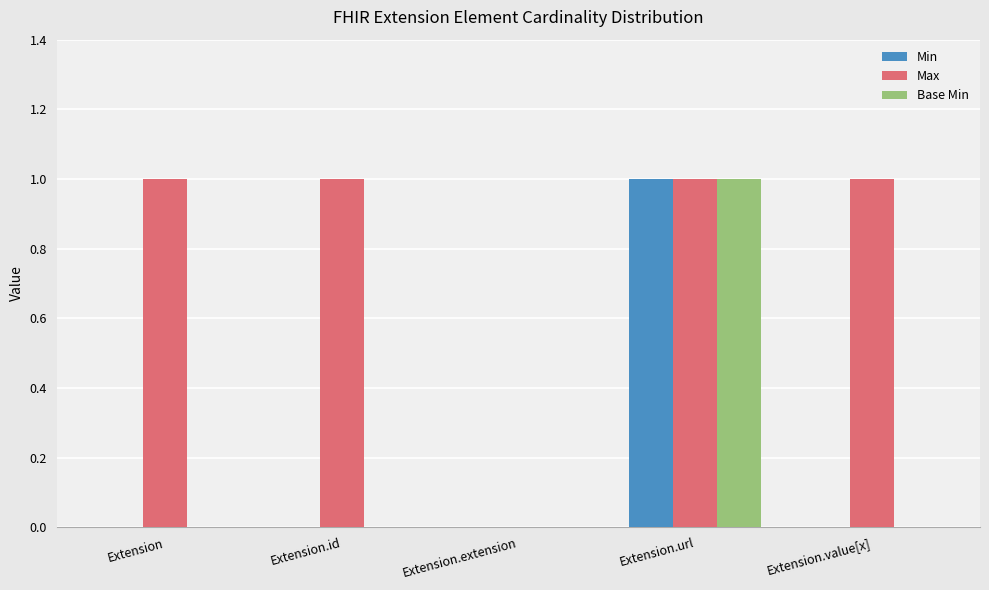

How many series are shown in this chart?

3